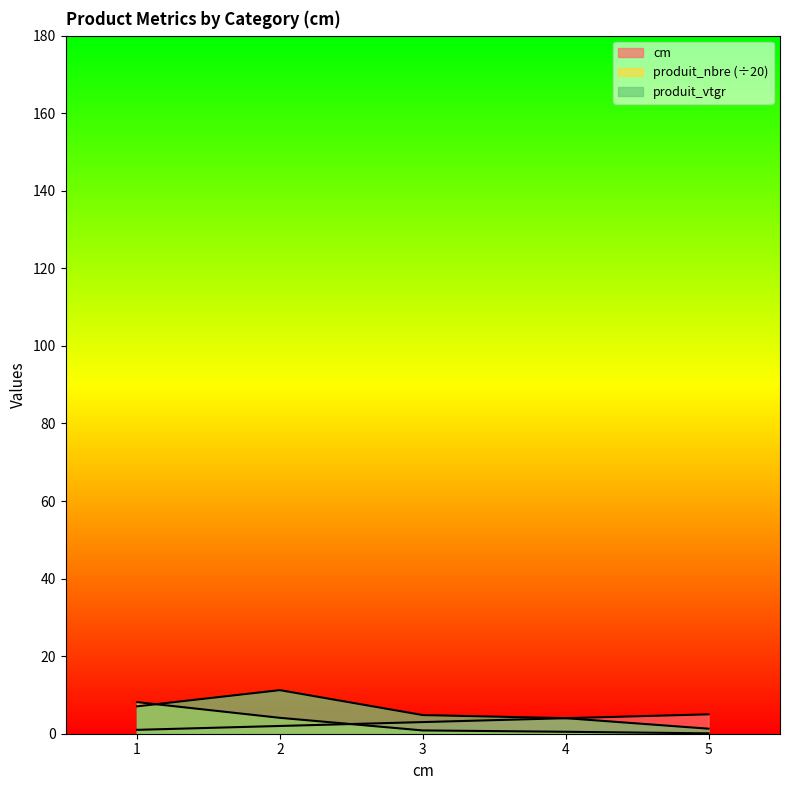

What is the spread (max minus min) of values at 3?

4.0